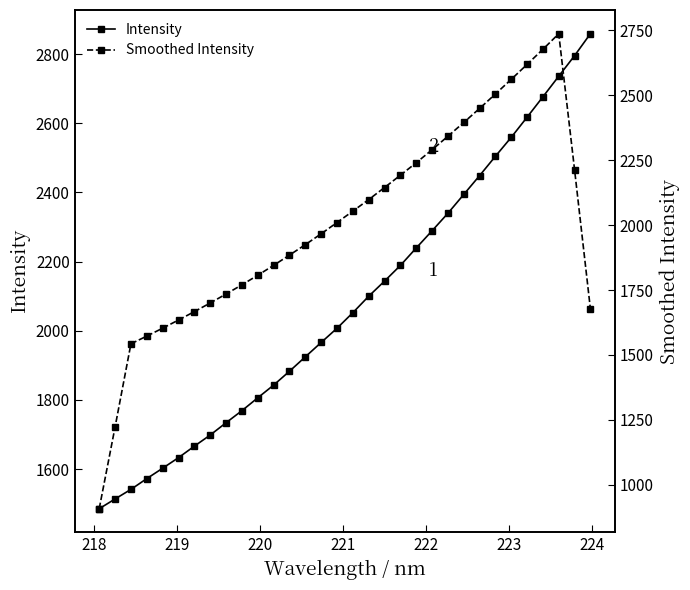

Is it true that Intensity equals 676.1 at 223?

False